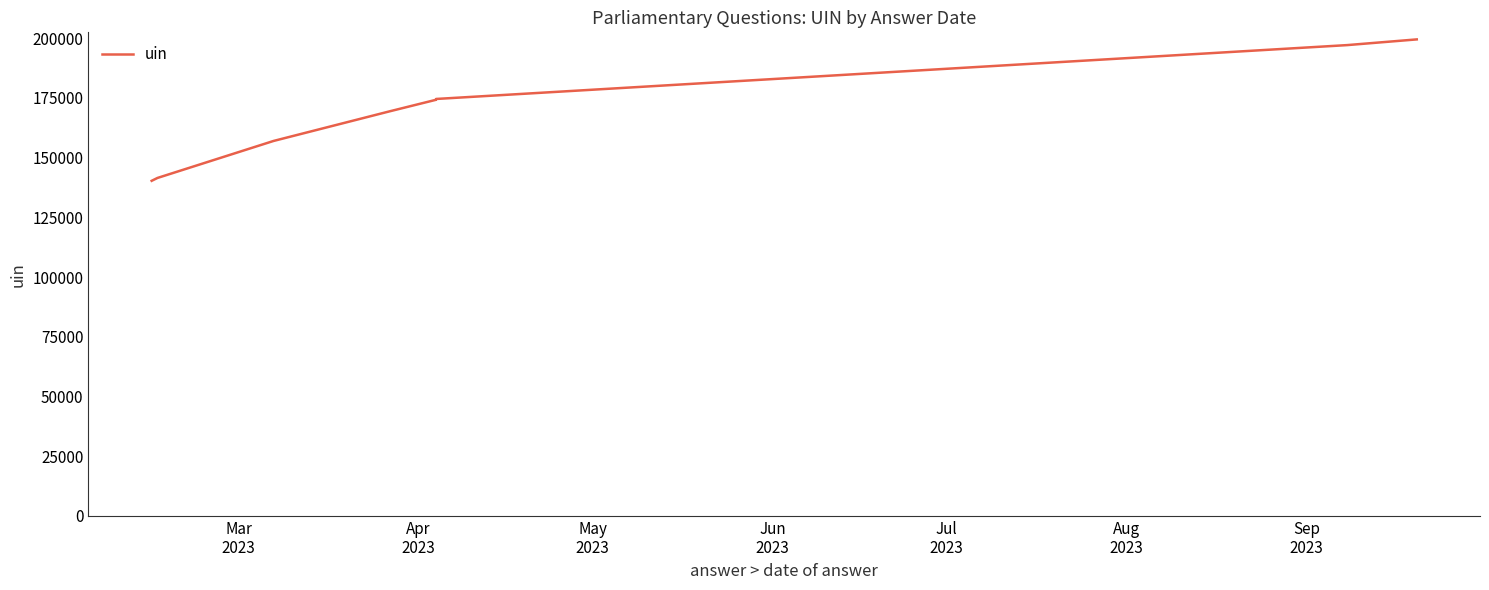

What is the maximum value shown in the chart?

199458